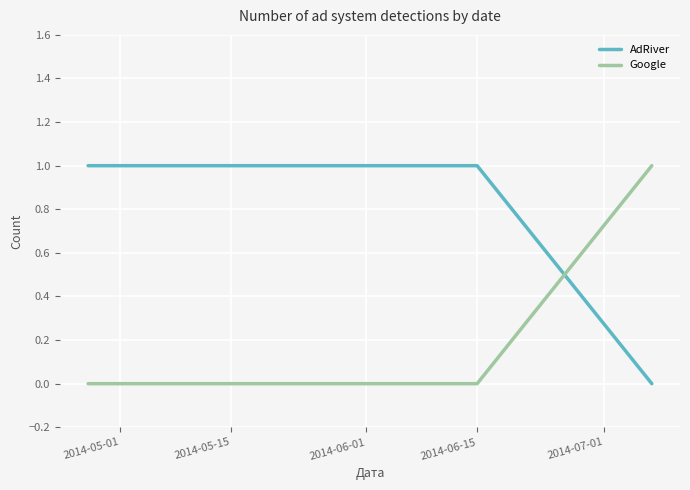

Rank the series by their average value, from lowest to highest.

Google, AdRiver